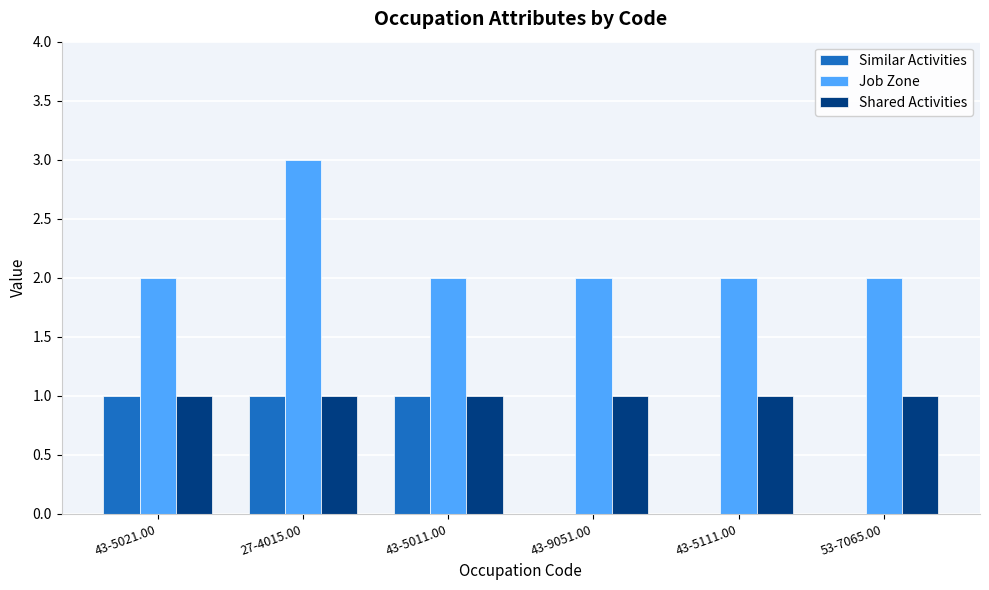

What are all the series names shown in the legend?

Similar Activities, Job Zone, Shared Activities